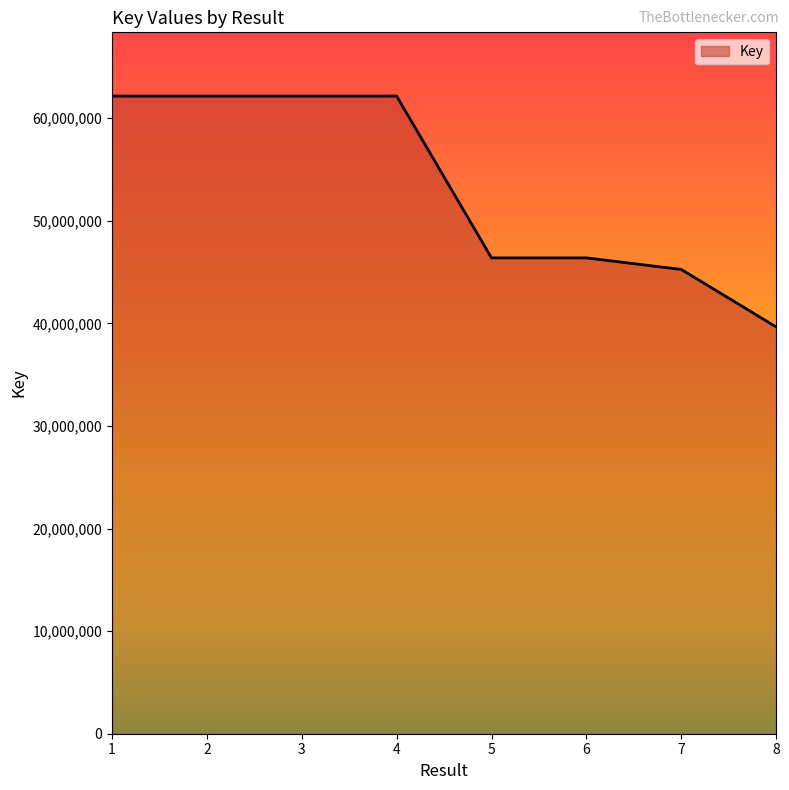

The value at 7 is 45251525. True or false?

True